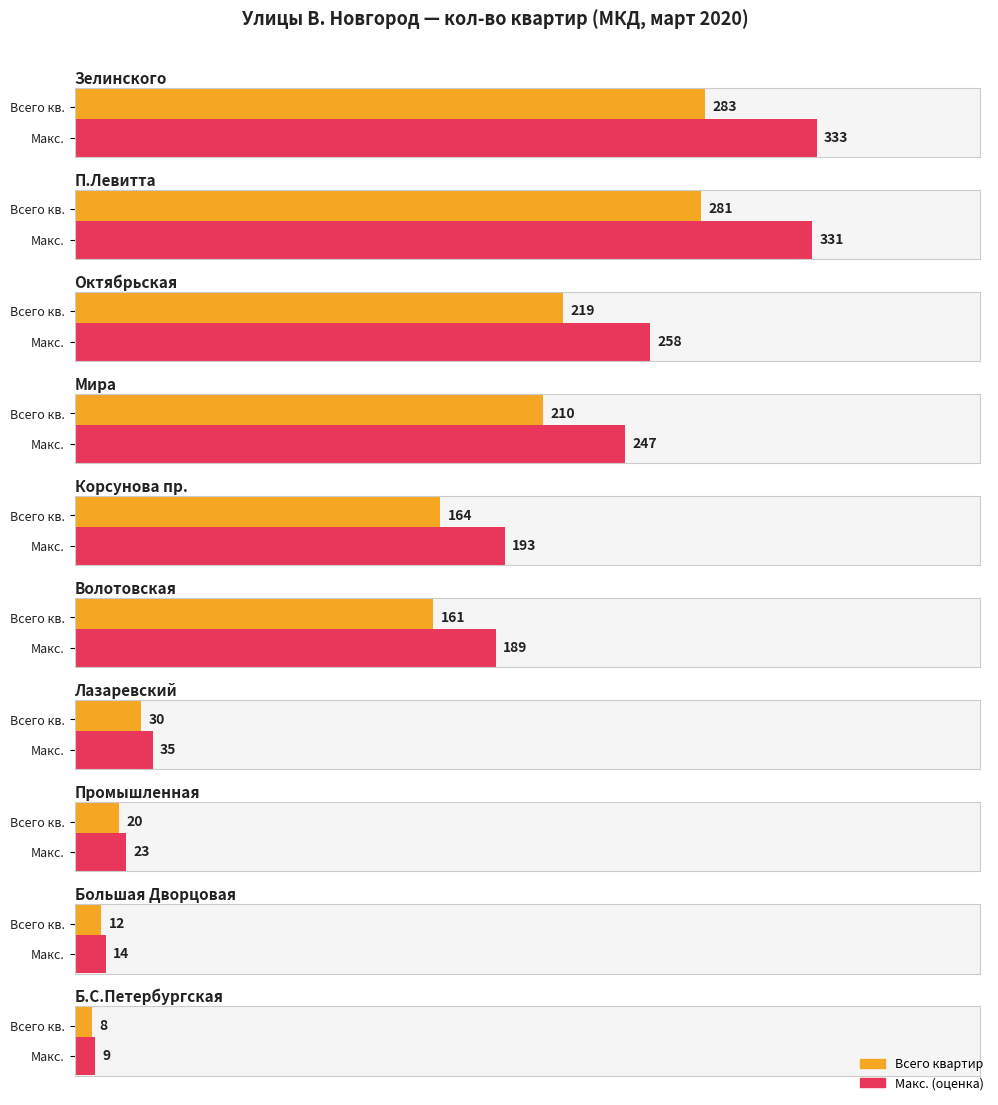

What position from the left is П.Левитта 6?

9